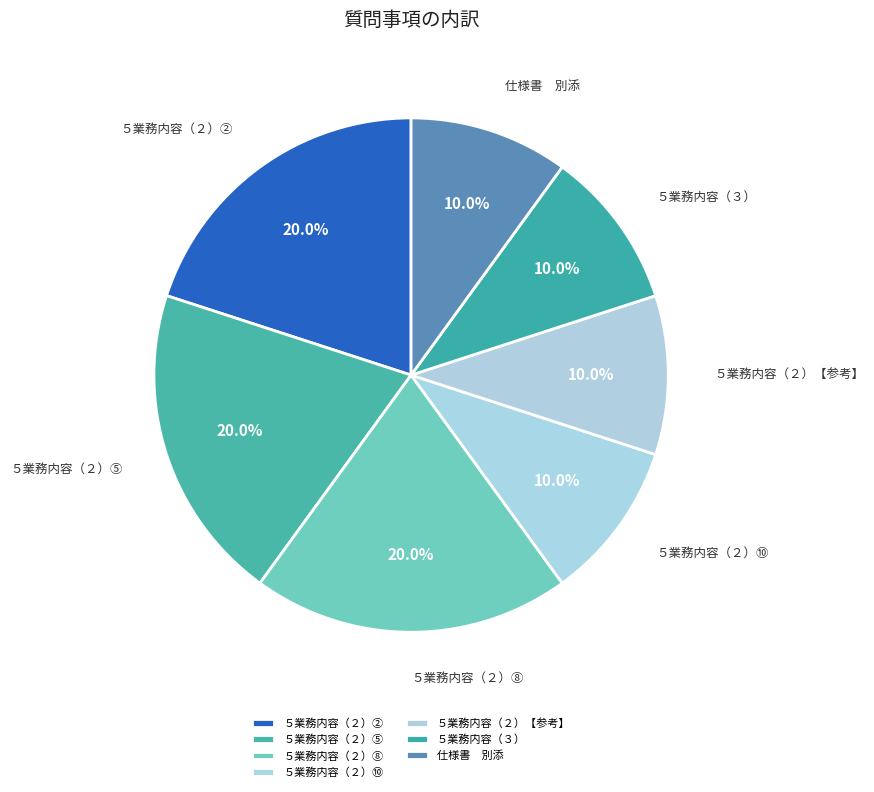

Does ５業務内容（３） account for over 50% of the chart?

No